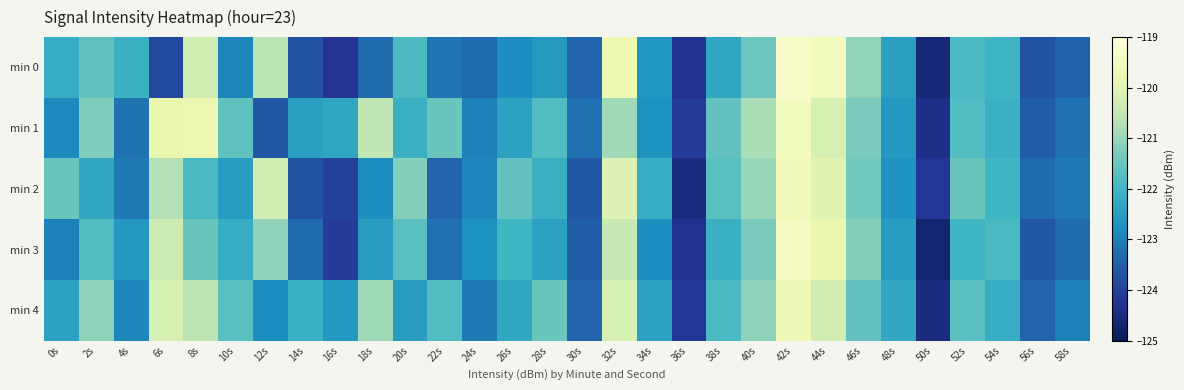

Reading left to right, extract all data points from this chart.

min 0: 0s=-122.2	2s=-121.6	4s=-122.1	6s=-123.9	8s=-120.3	10s=-122.9	12s=-120.6	14s=-123.7	16s=-124.3	18s=-123.3	20s=-121.8	22s=-123.1	24s=-123.3	26s=-122.8	28s=-122.6	30s=-123.4	32s=-119.7	34s=-122.7	36s=-124.3	38s=-122.3	40s=-121.5	42s=-119.3	44s=-119.5	46s=-121.1	48s=-122.5	50s=-124.6	52s=-121.9	54s=-122.0	56s=-123.7	58s=-123.4
min 1: 0s=-122.8	2s=-121.3	4s=-123.2	6s=-119.8	8s=-119.7	10s=-121.6	12s=-123.6	14s=-122.5	16s=-122.3	18s=-120.6	20s=-122.1	22s=-121.5	24s=-123.0	26s=-122.4	28s=-121.8	30s=-123.2	32s=-120.9	34s=-122.7	36s=-124.1	38s=-121.6	40s=-120.8	42s=-119.5	44s=-120.2	46s=-121.3	48s=-122.6	50s=-124.4	52s=-121.8	54s=-122.1	56s=-123.5	58s=-123.2
min 2: 0s=-121.5	2s=-122.3	4s=-123.1	6s=-120.7	8s=-121.9	10s=-122.5	12s=-120.3	14s=-123.7	16s=-124.0	18s=-122.8	20s=-121.2	22s=-123.4	24s=-122.9	26s=-121.6	28s=-122.1	30s=-123.6	32s=-120.1	34s=-122.2	36s=-124.5	38s=-121.7	40s=-121.0	42s=-119.6	44s=-120.0	46s=-121.4	48s=-122.7	50s=-124.2	52s=-121.5	54s=-122.0	56s=-123.3	58s=-123.1
min 3: 0s=-123.0	2s=-121.8	4s=-122.6	6s=-120.4	8s=-121.5	10s=-122.2	12s=-121.1	14s=-123.3	16s=-124.1	18s=-122.5	20s=-121.7	22s=-123.2	24s=-122.7	26s=-122.0	28s=-122.4	30s=-123.5	32s=-120.5	34s=-122.8	36s=-124.3	38s=-122.1	40s=-121.3	42s=-119.4	44s=-119.8	46s=-121.2	48s=-122.5	50s=-124.7	52s=-122.0	54s=-121.9	56s=-123.6	58s=-123.3
min 4: 0s=-122.4	2s=-121.1	4s=-122.9	6s=-120.2	8s=-120.6	10s=-121.7	12s=-122.8	14s=-122.1	16s=-122.6	18s=-120.9	20s=-122.5	22s=-121.8	24s=-123.1	26s=-122.3	28s=-121.5	30s=-123.4	32s=-120.2	34s=-122.4	36s=-124.2	38s=-121.9	40s=-121.1	42s=-119.7	44s=-120.3	46s=-121.6	48s=-122.3	50s=-124.5	52s=-121.7	54s=-122.2	56s=-123.4	58s=-123.0